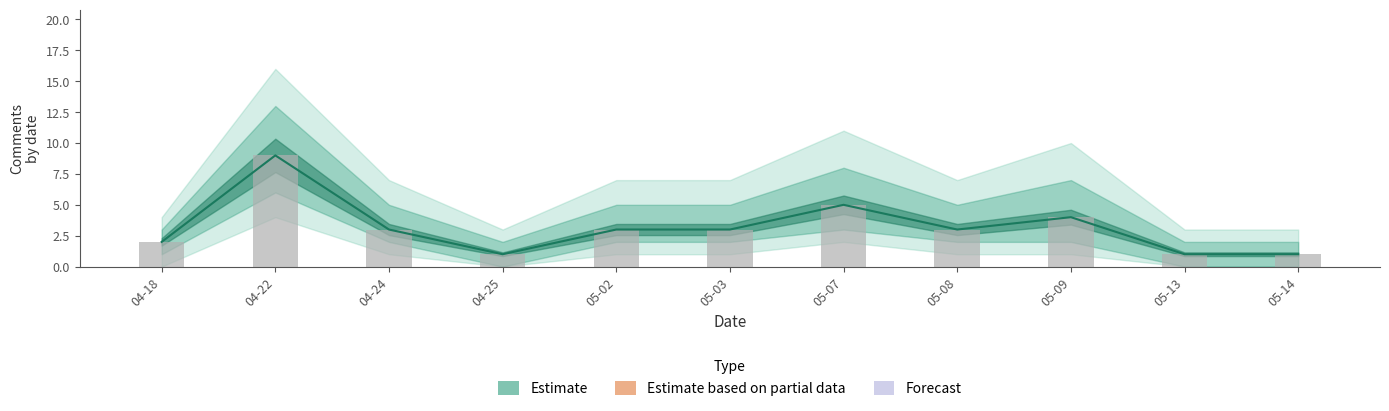

Reading left to right, list all the values displayed in this chart.

Estimate: 2	9	3	1	3	3	5	3	4	1	1
Estimate_lower: 1	6	2	0	2	2	3	2	2	0	0
Estimate_upper: 3	13	5	2	5	5	8	5	7	2	2
Estimate_outer_lower: 0	4	1	0	1	1	2	1	1	0	0
Estimate_outer_upper: 4	16	7	3	7	7	11	7	10	3	3
bar_counts: 2	9	3	1	3	3	5	3	4	1	1